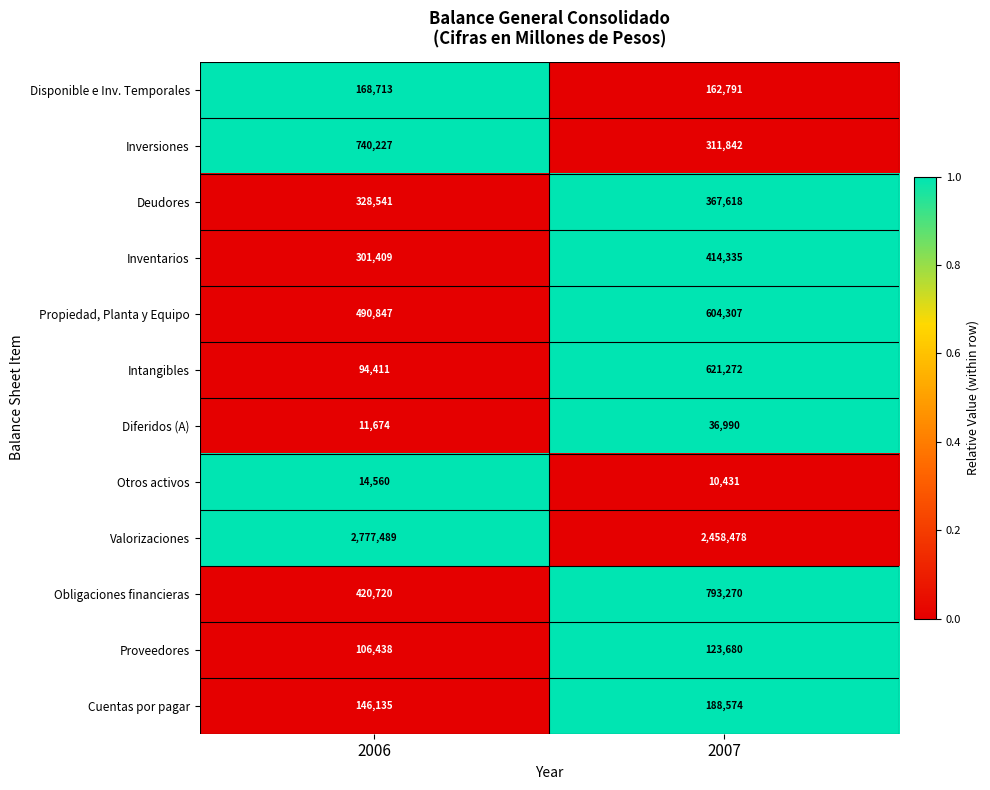

Read the Cuentas por pagar value at 2007, to the nearest 10.

188570